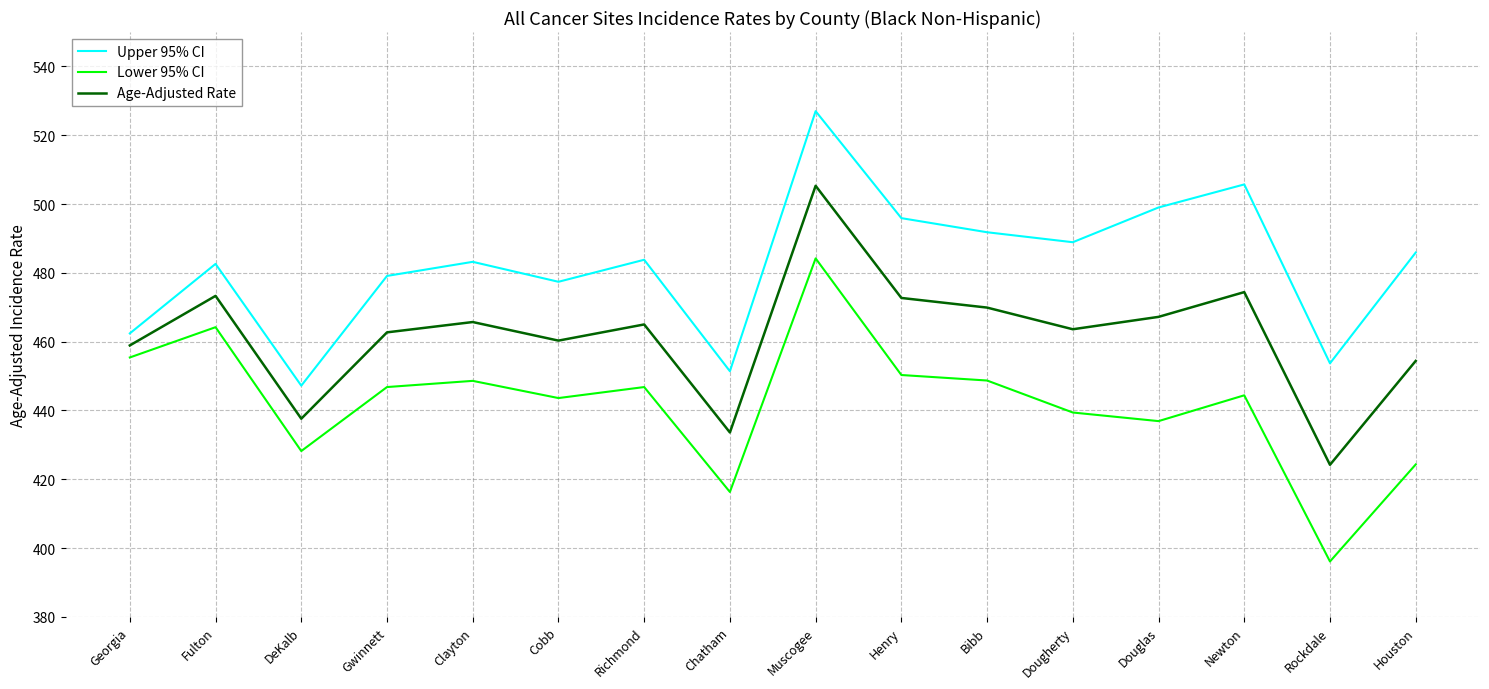

What is the difference between the highest and lowest values at DeKalb?

19.0